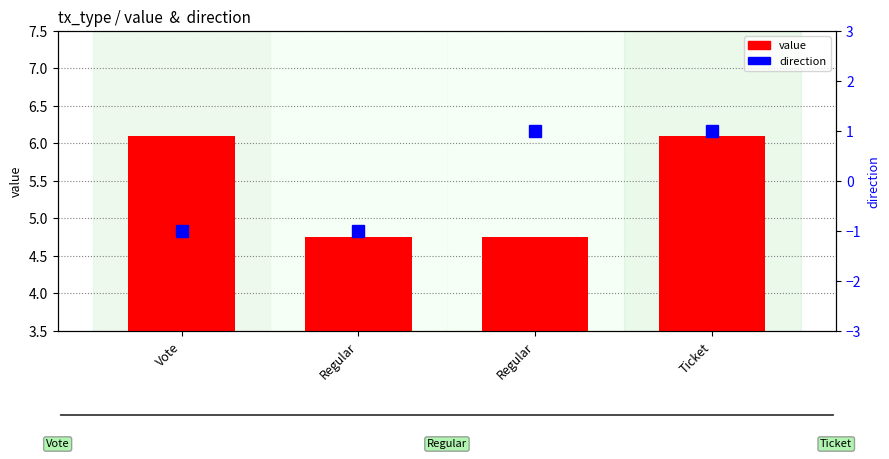

At which label does value first exceed 6?

Vote